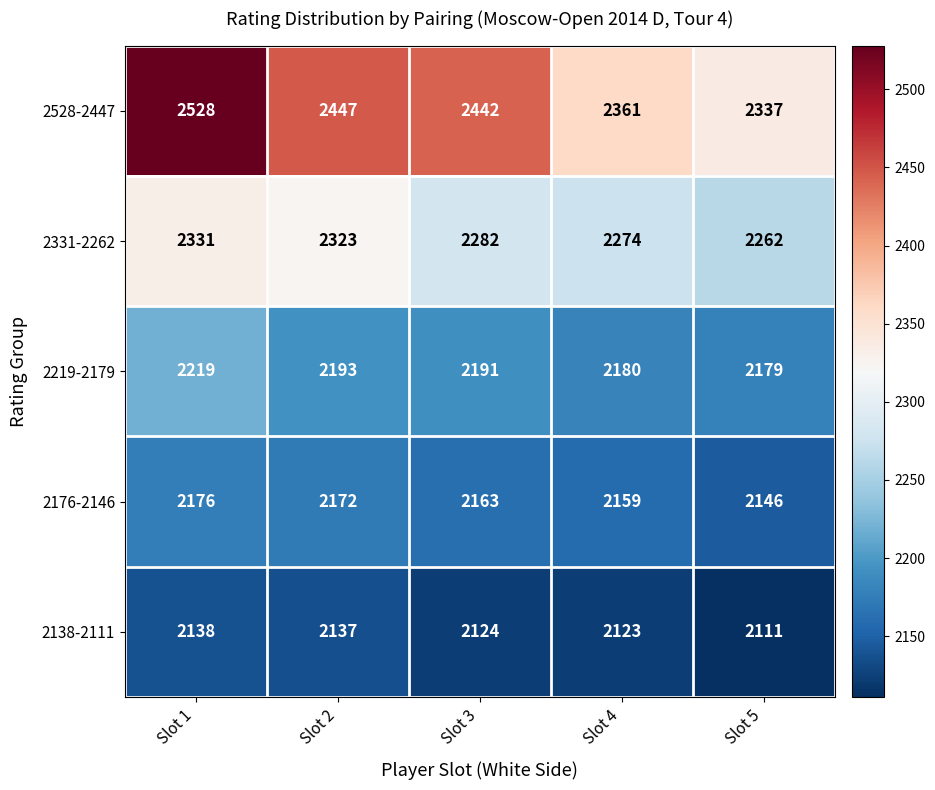

What is the spread (max minus min) of values at Slot 2?

310